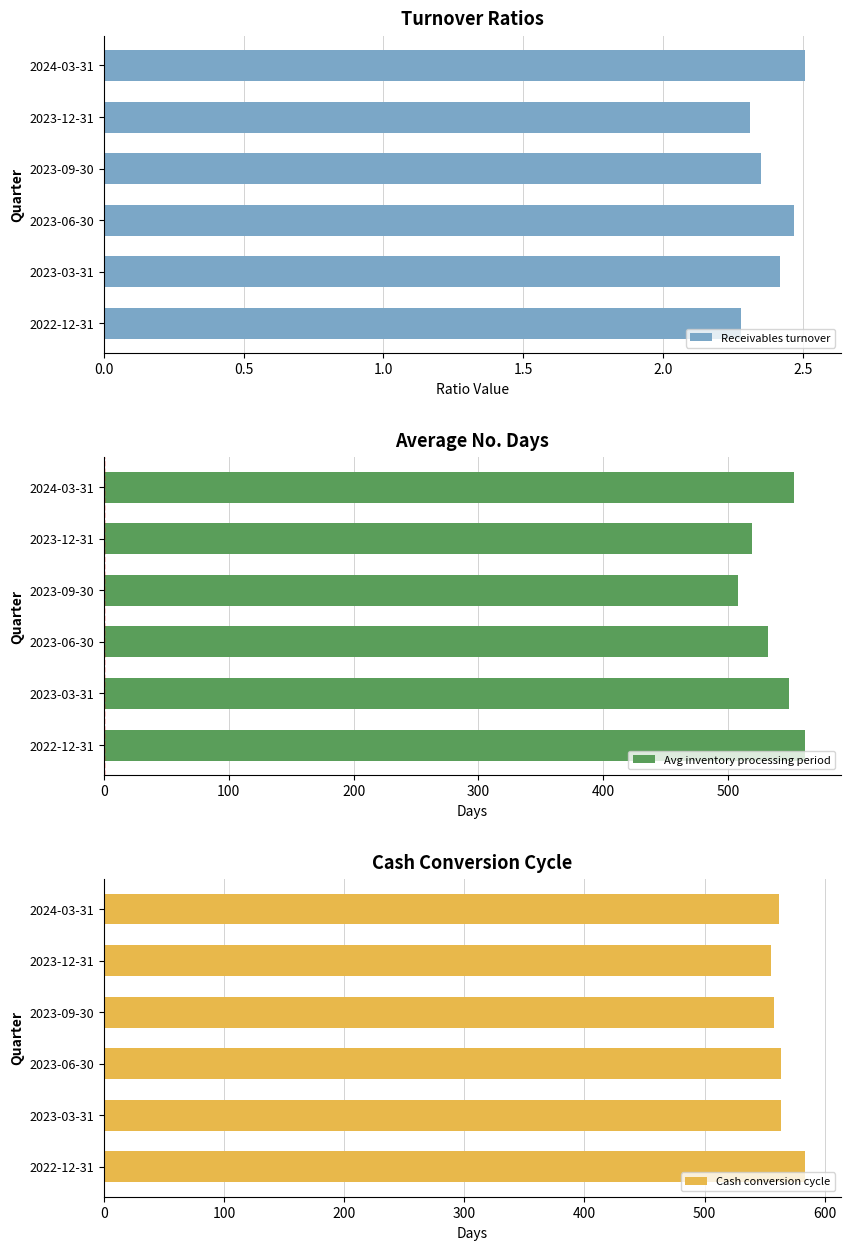

Where is Avg inventory processing period nearest to the value 535?

2023-06-30